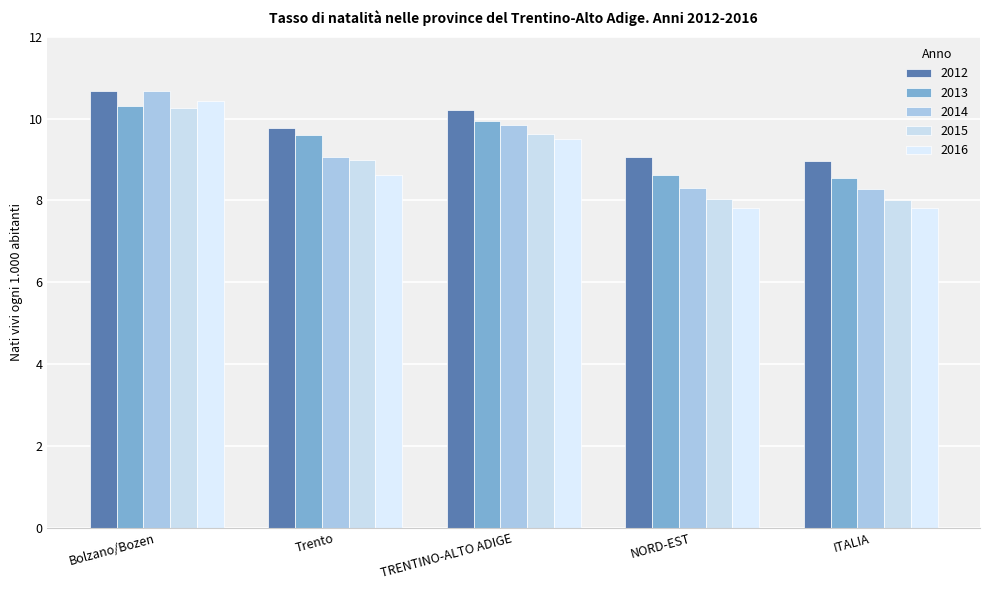

Which has a higher value, ITALIA or Bolzano/Bozen?

Bolzano/Bozen